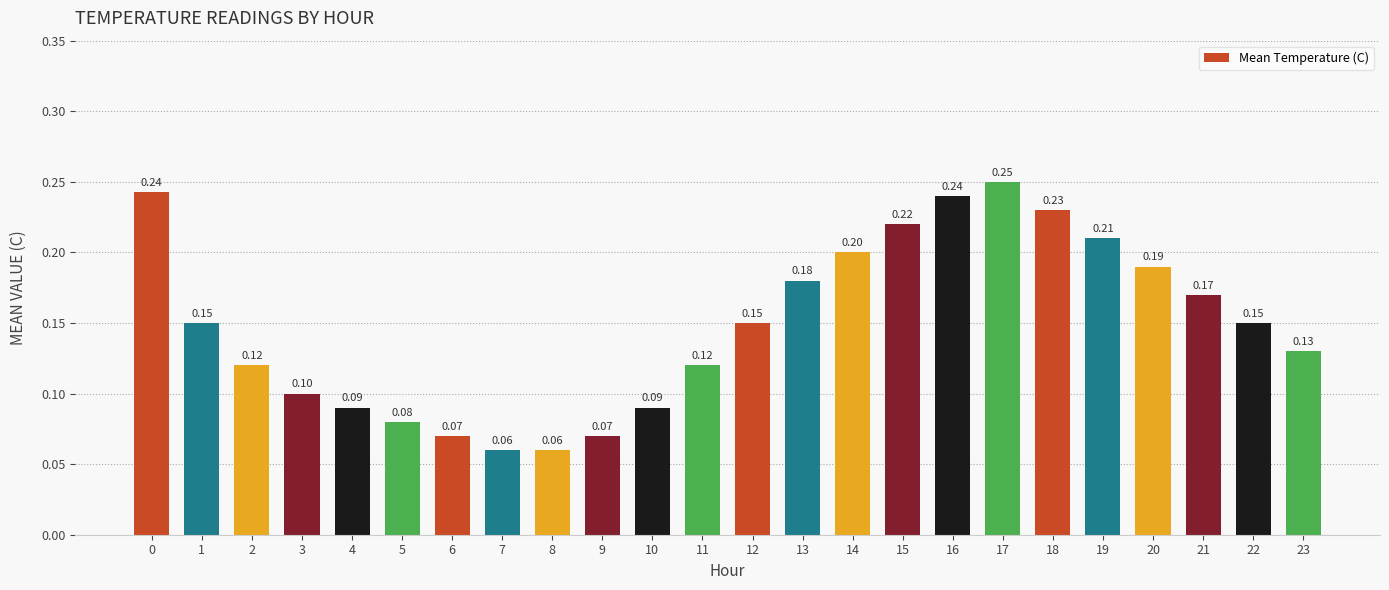

At which category does the chart reach its peak across all series?

17